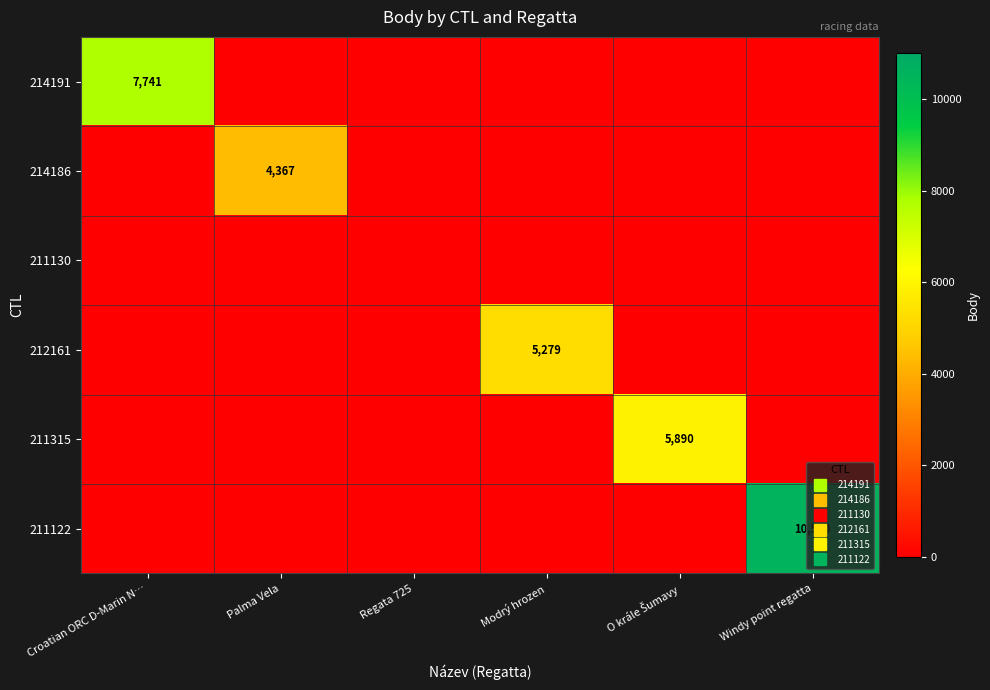

Rank the series by their maximum value, from highest to lowest.

211122, 214191, 211315, 212161, 214186, 211130